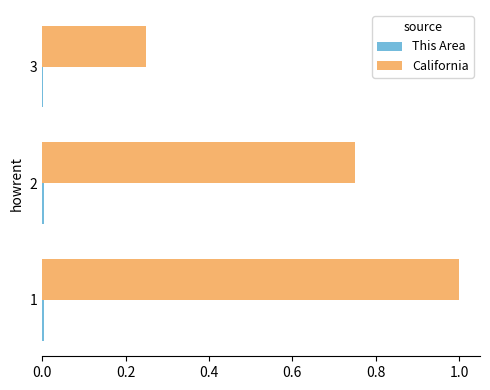

The value of California at 2 is 0.3. True or false?

False